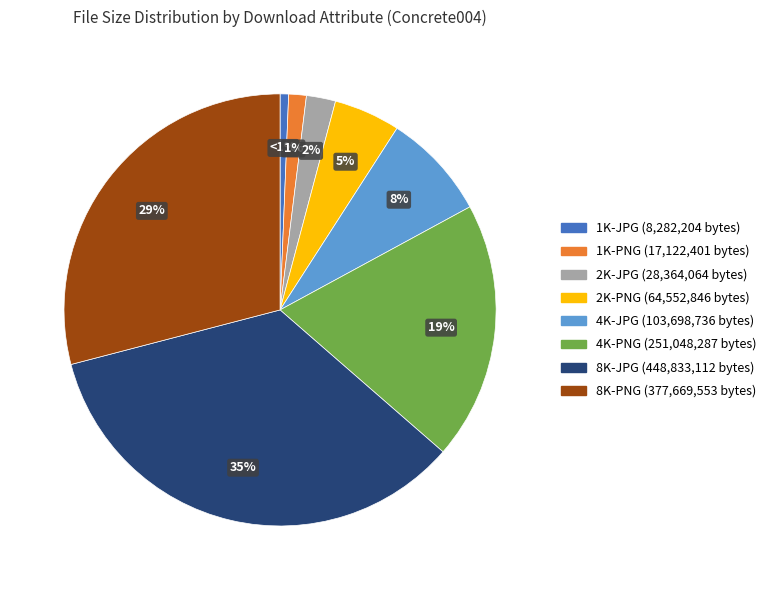

Combined, do 4K-PNG and 4K-JPG account for over 50%?

No